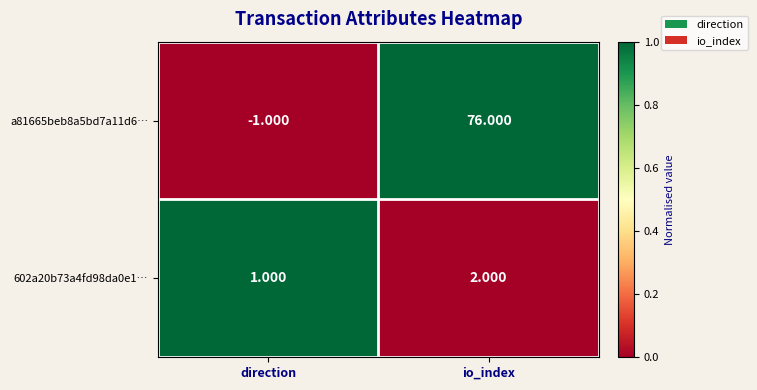

How many series are shown in this chart?

2